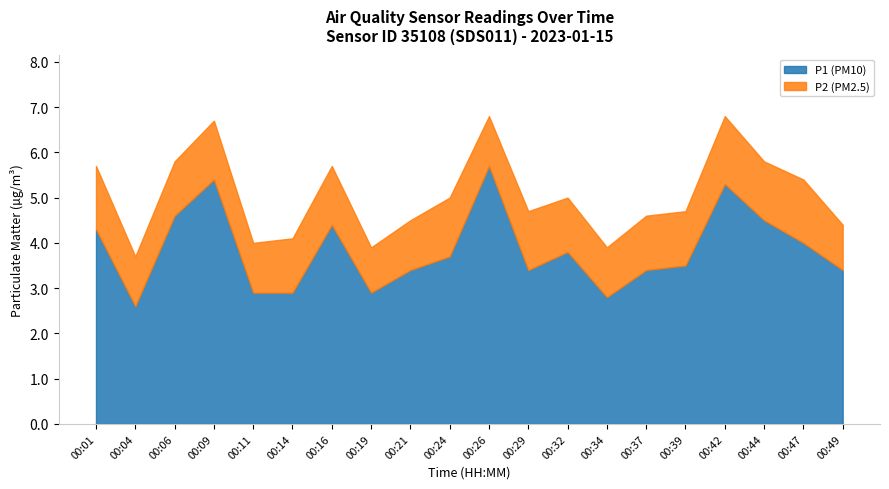

What is the total value across all series at 00:42?

6.8